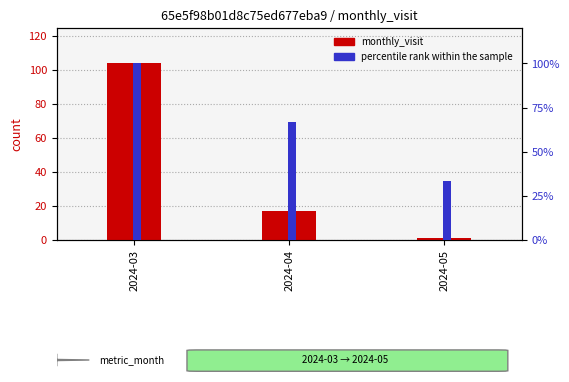

How many data points does each series have?

3